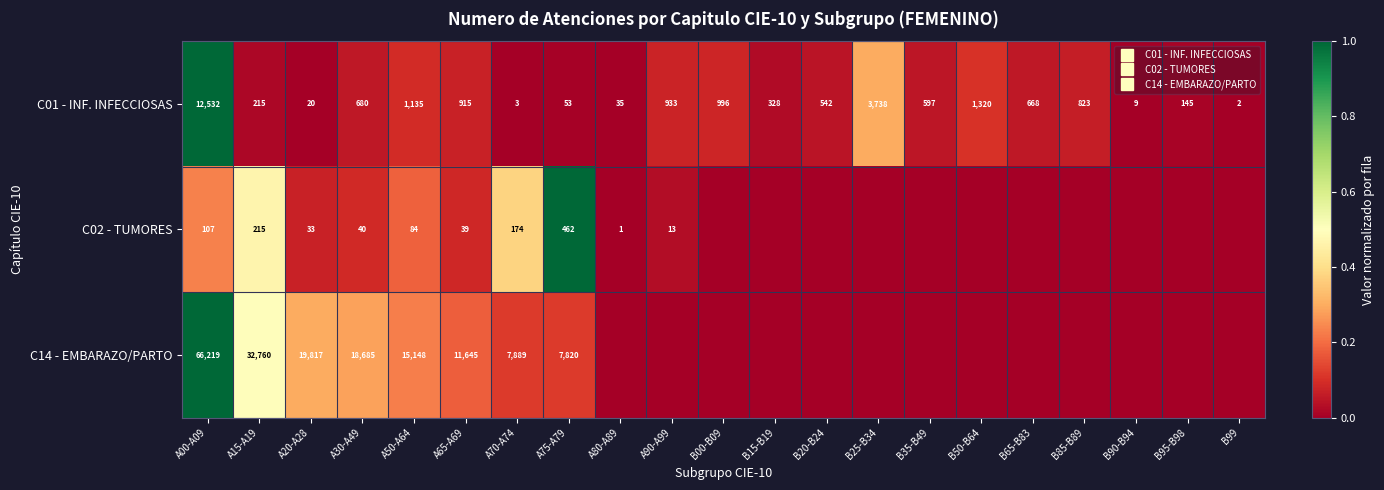

Count the number of data series in this chart.

3